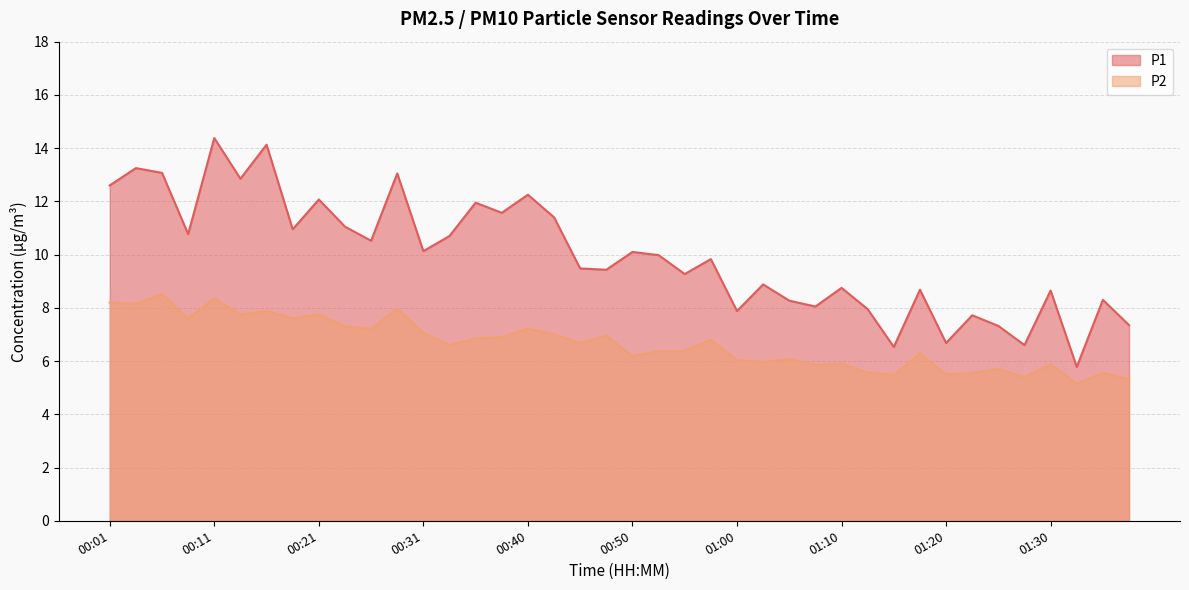

At which label does P2 first exceed 6?

00:01